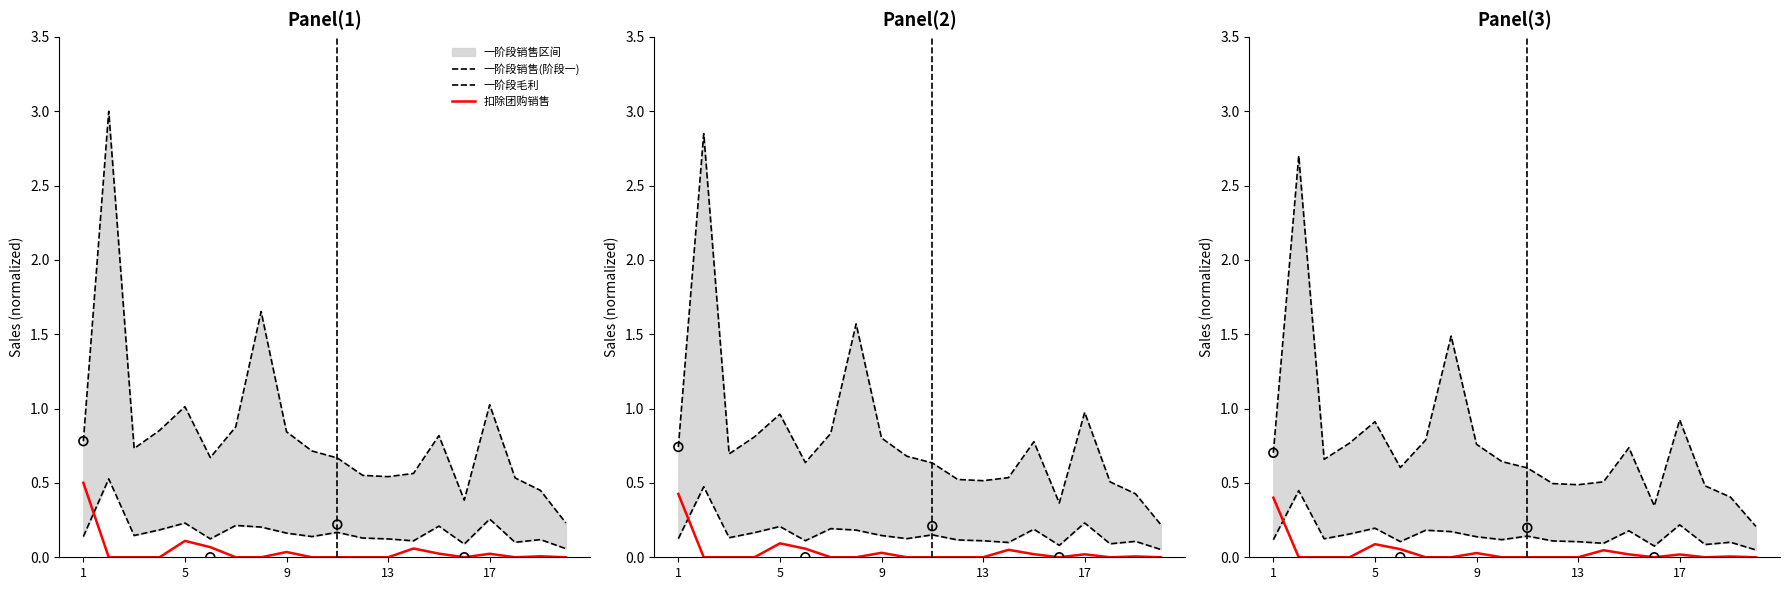

Is the value of 一阶段毛利 at 18 greater than the value of 扣除团购销售 at 12?

Yes